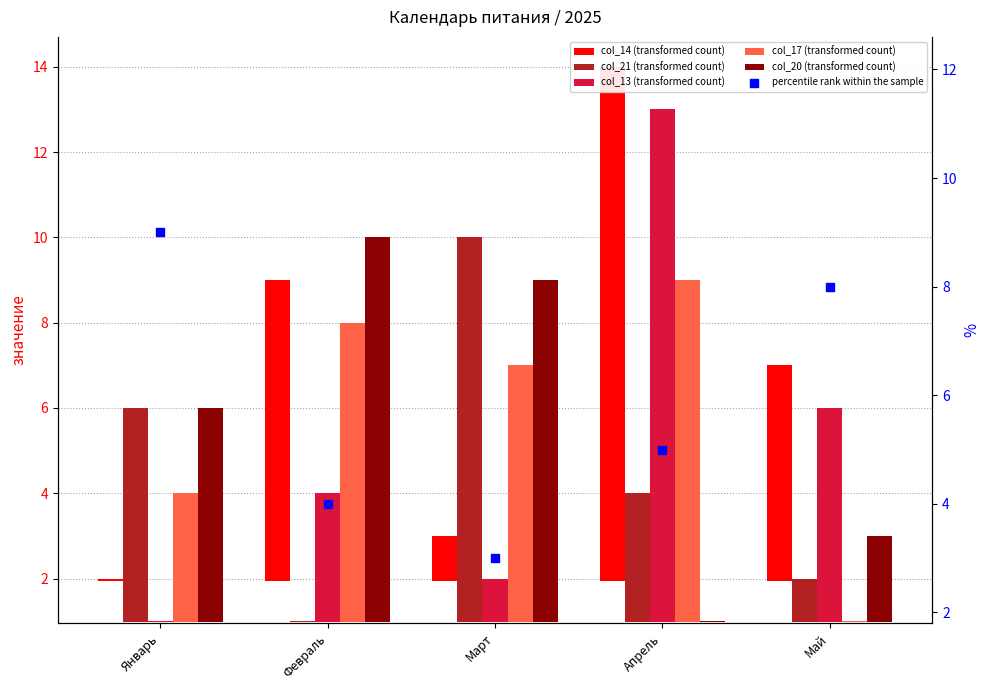

Which series has the largest Y range (max minus min)?

col_14